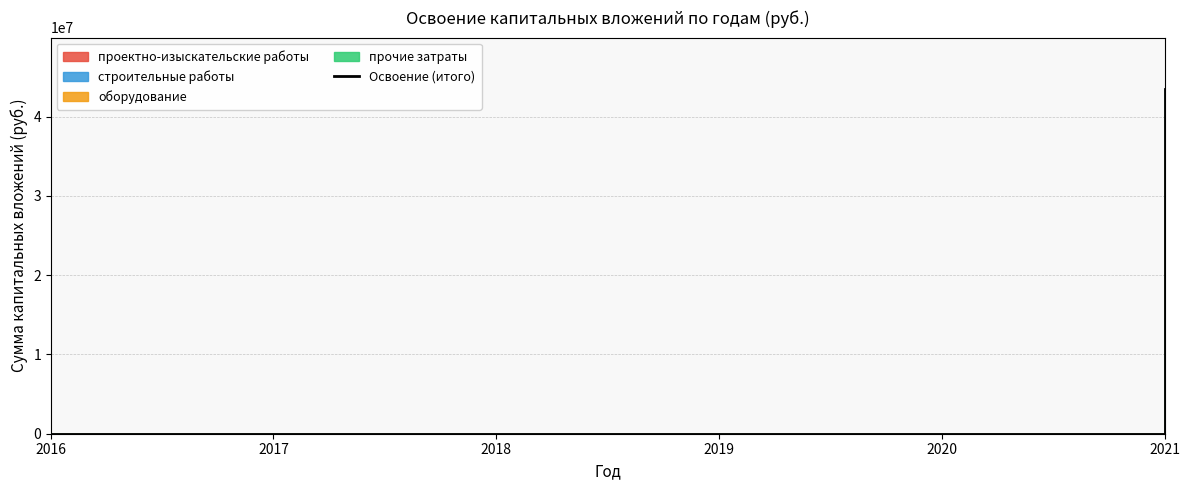

Is it true that the value at 2021 is 59247275?

False